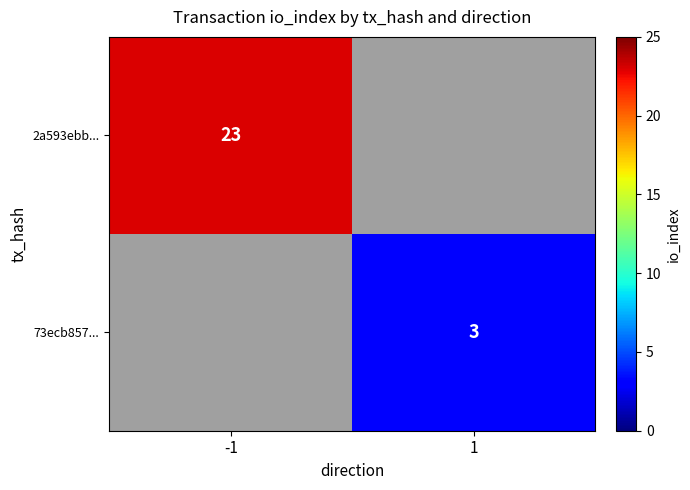

True or false: 2a593ebb... has a value of 36 at -1.

False